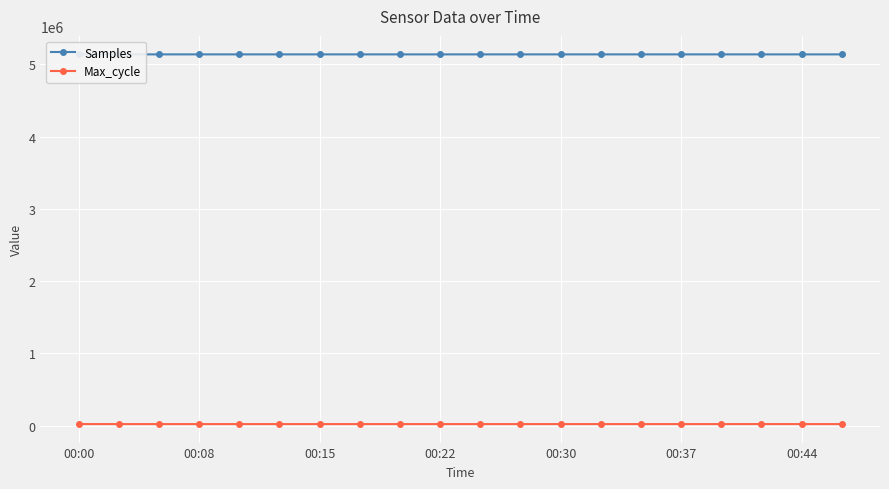

List the series in order of their peak value, lowest first.

Max_cycle, Samples